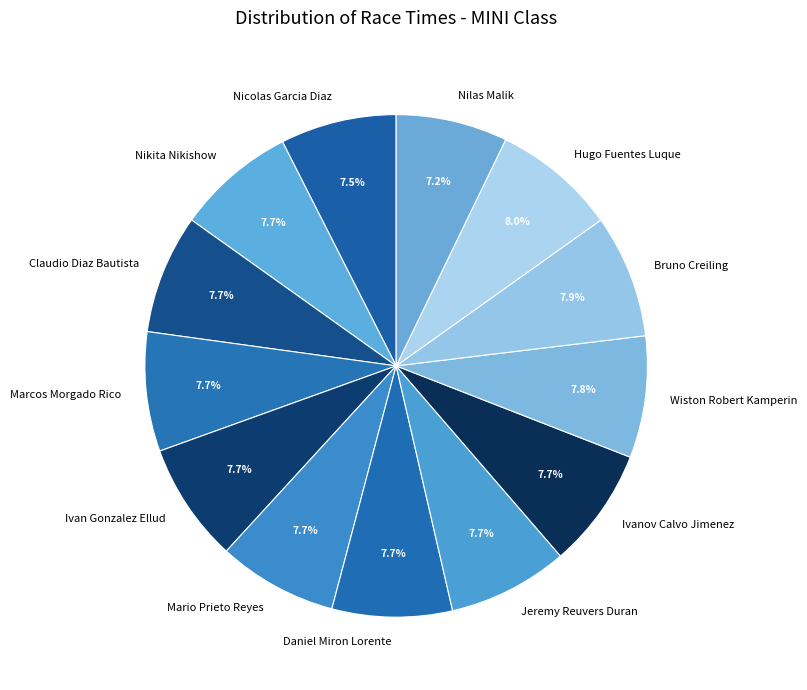

To the nearest percent, what is the average slice percentage?

8%